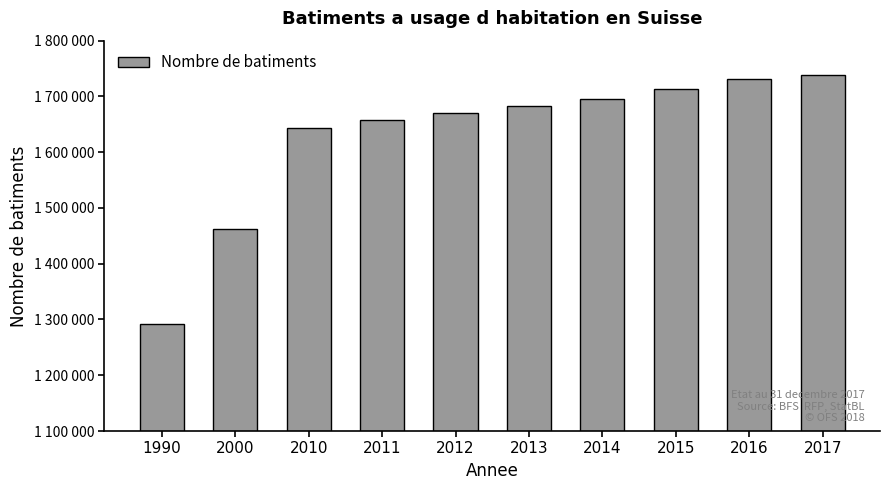

Are the bars horizontal?

No